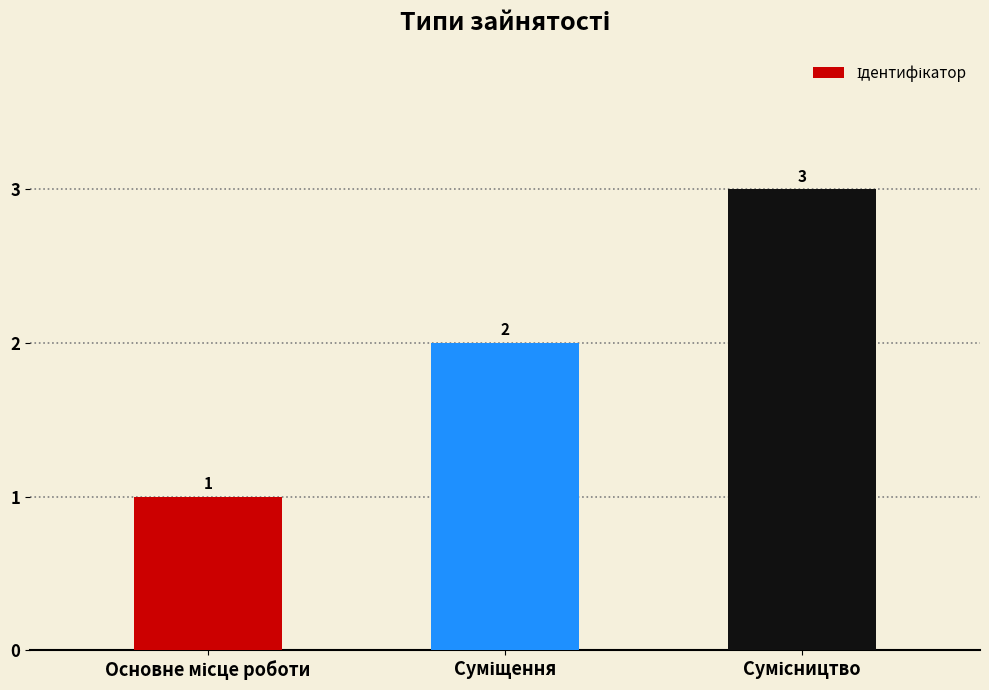

What is the maximum value shown in the chart?

3